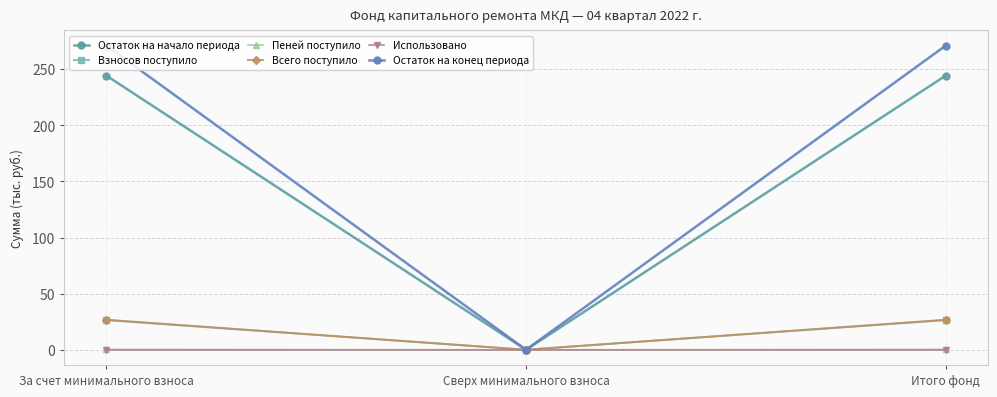

What is the label of the 2nd point from the left?

Сверх минимального взноса